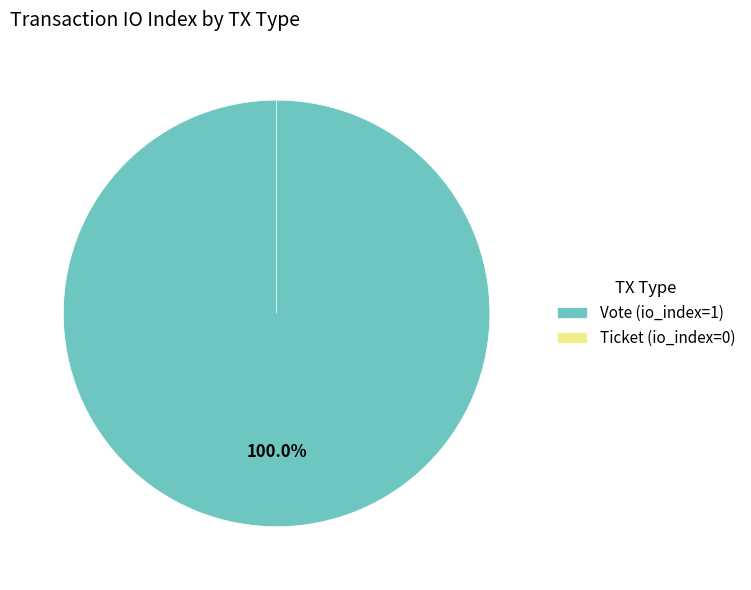

What portion of the pie excludes Ticket (io_index=0)?

100.0%